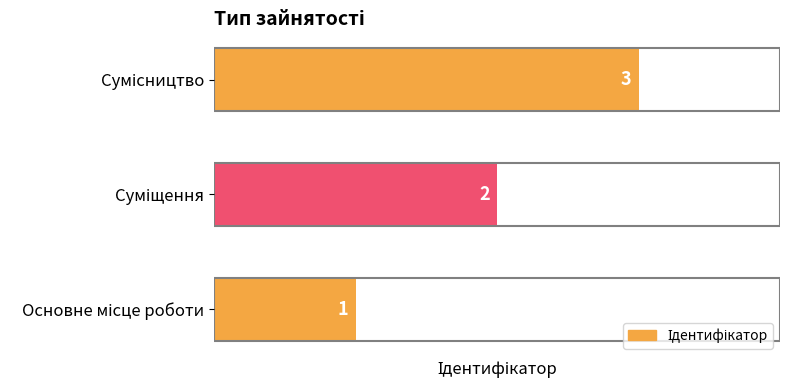

What is the maximum value shown in the chart?

3